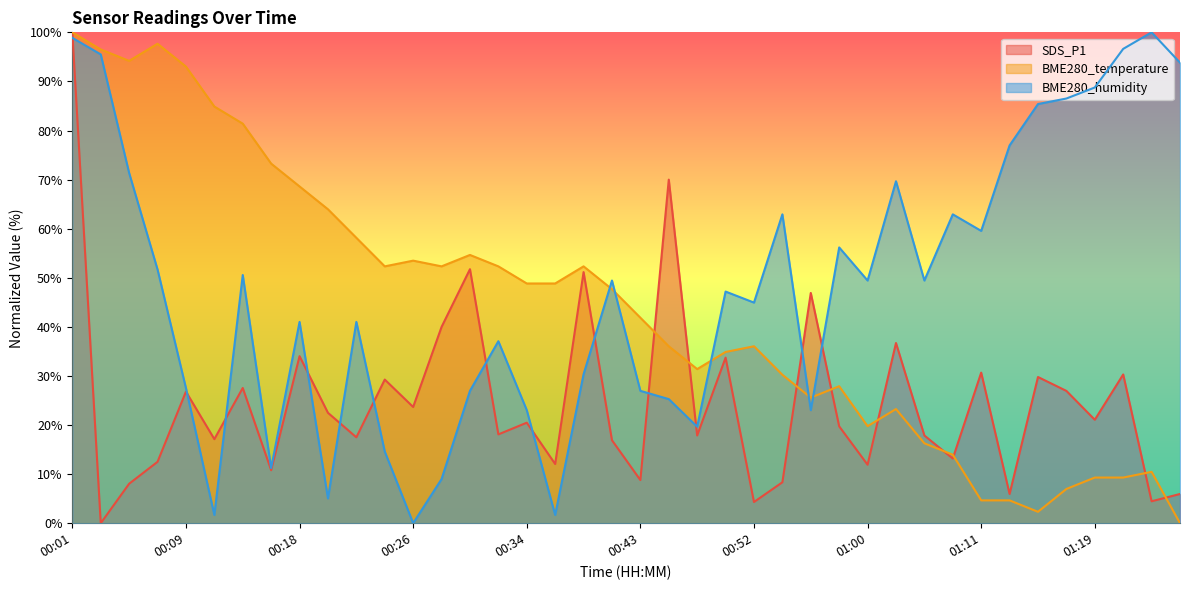

Between 00:28 and 01:26, which series saw the biggest shift?

BME280_humidity